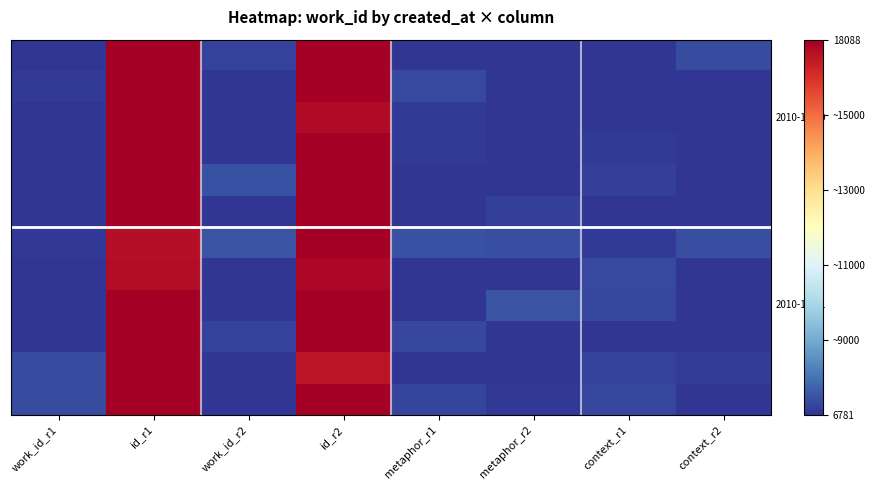

At how many categories does at least one series exceed 0?

8